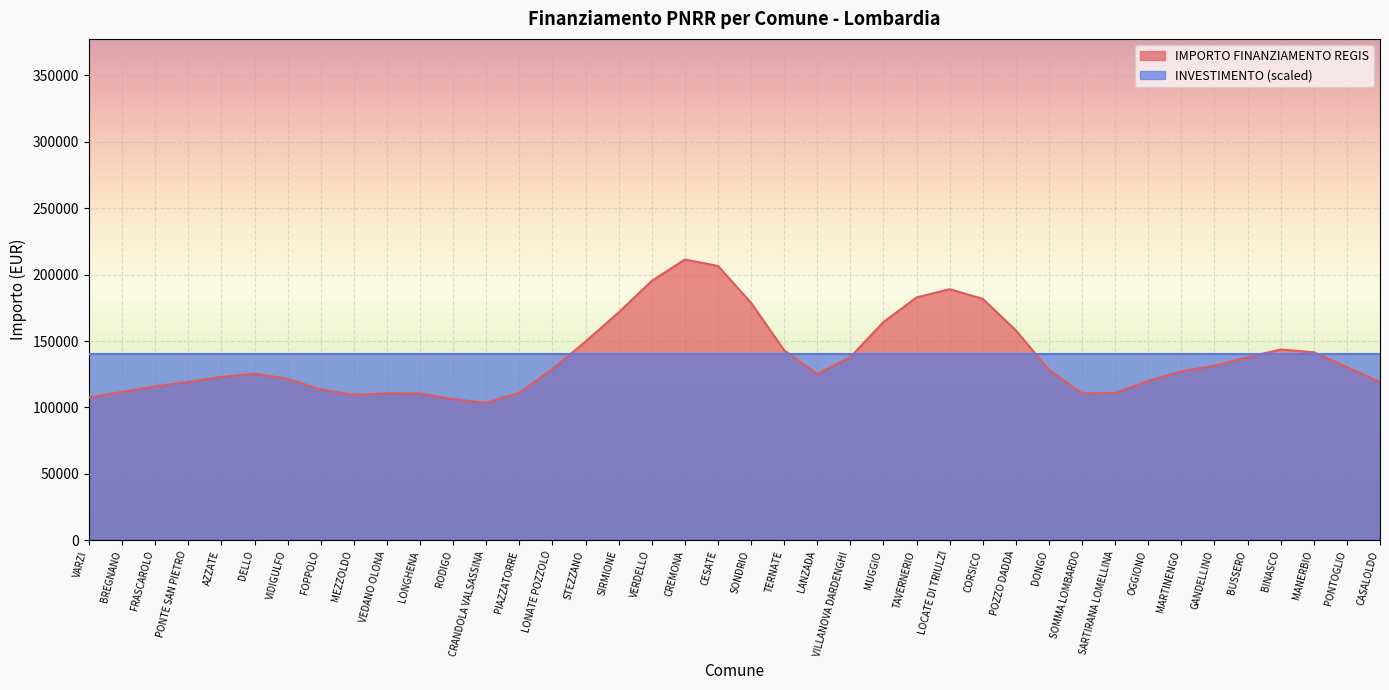

What is the spread (max minus min) of values at MUGGIO?

24304.1